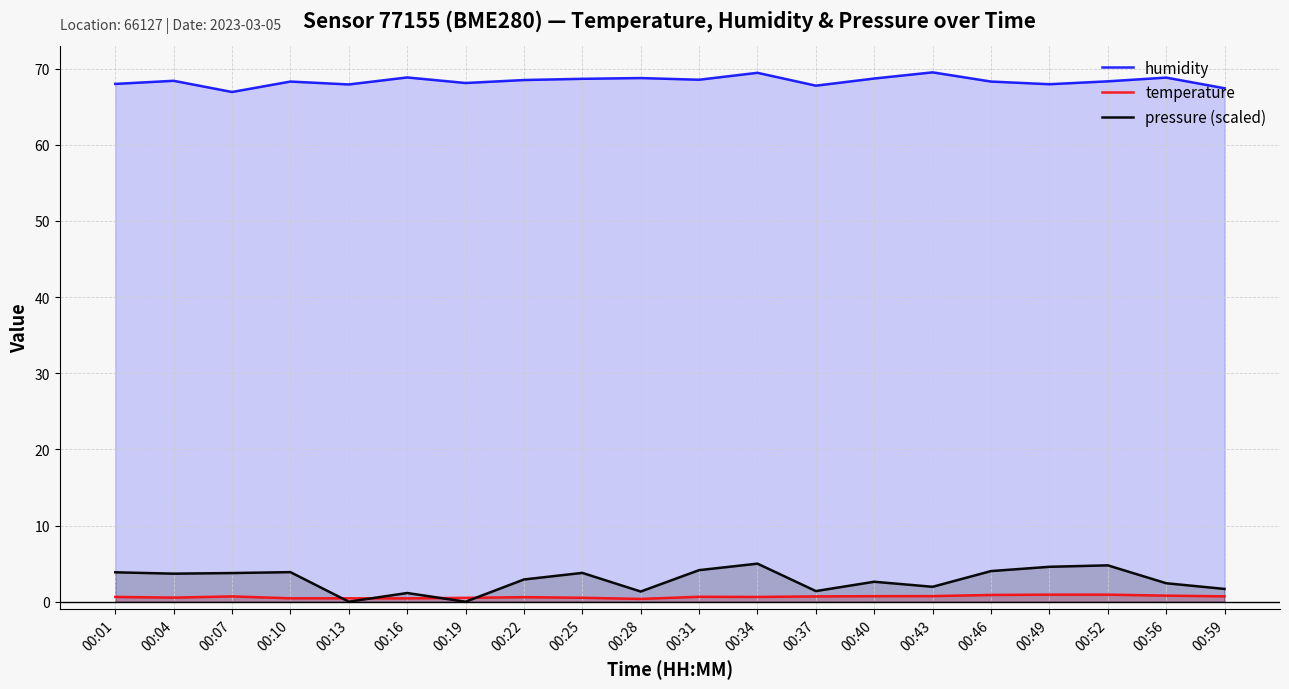

What is the value of the temperature point at the 20th from the left?

0.7